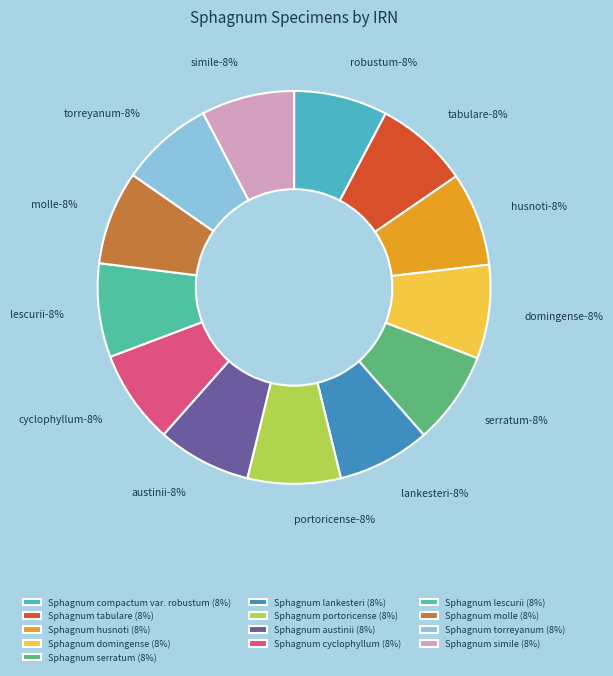

Which has a higher value, Sphagnum simile or Sphagnum husnoti?

Sphagnum husnoti